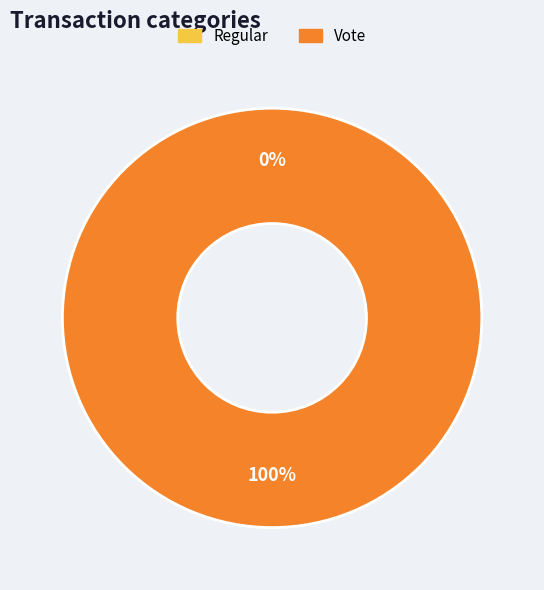

What is the total percentage of Regular and Vote?

100.0%